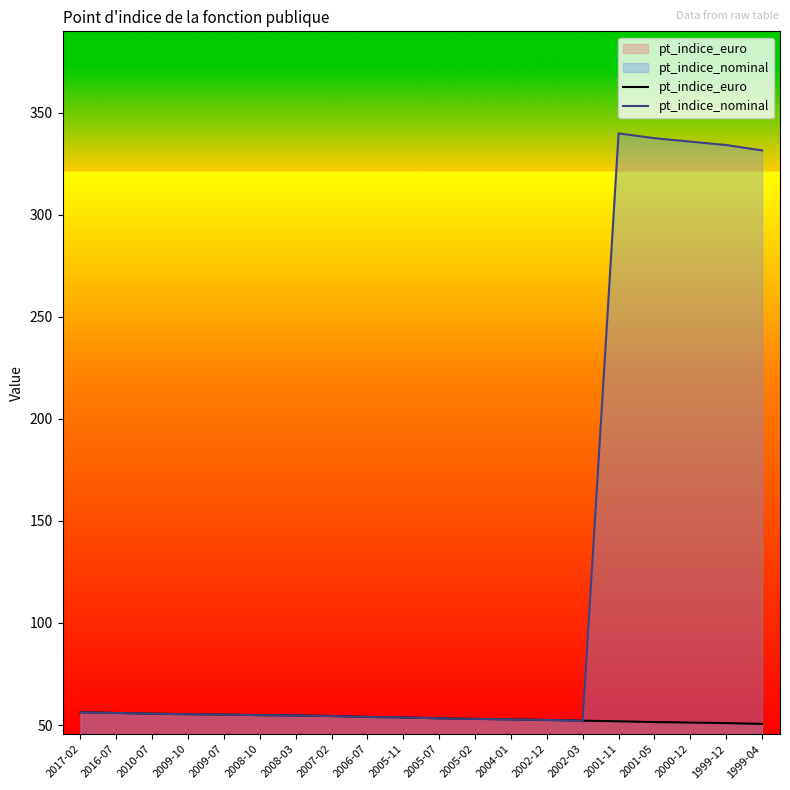

After their last crossing, which series has the higher values: pt_indice_nominal or pt_indice_euro?

pt_indice_nominal